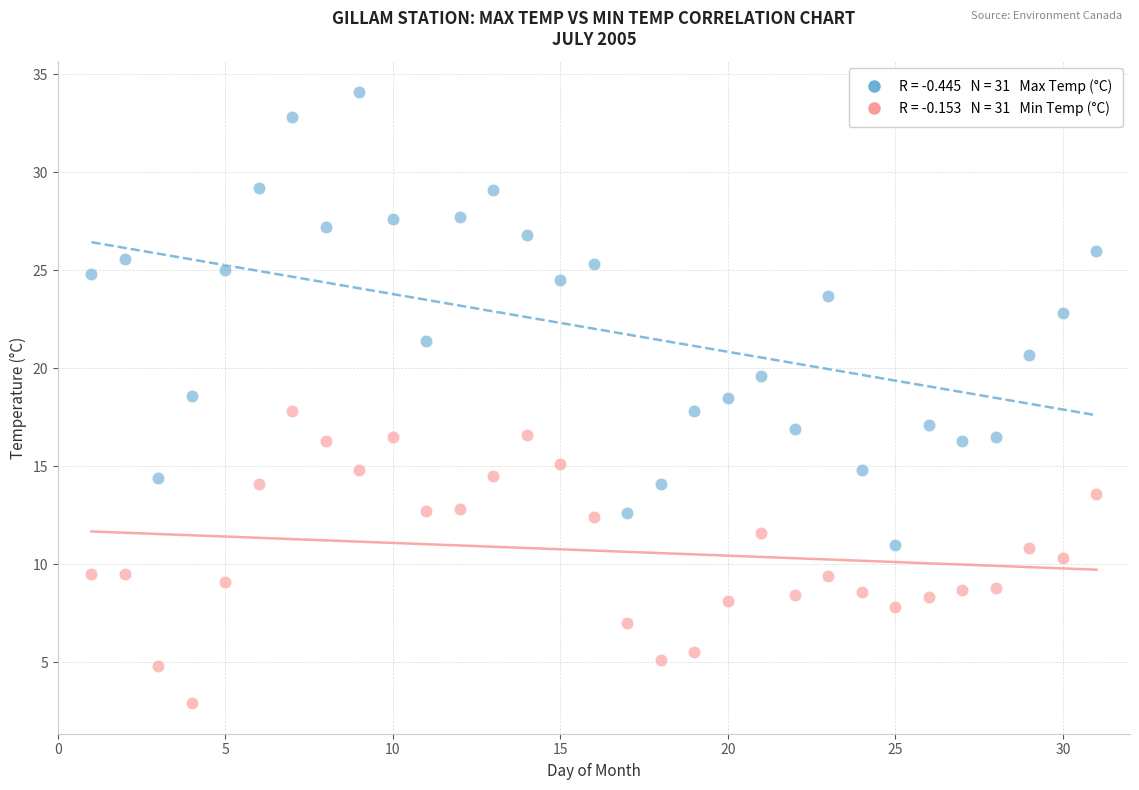

Across all data points, what is the range of Y values (max minus min)?

31.2